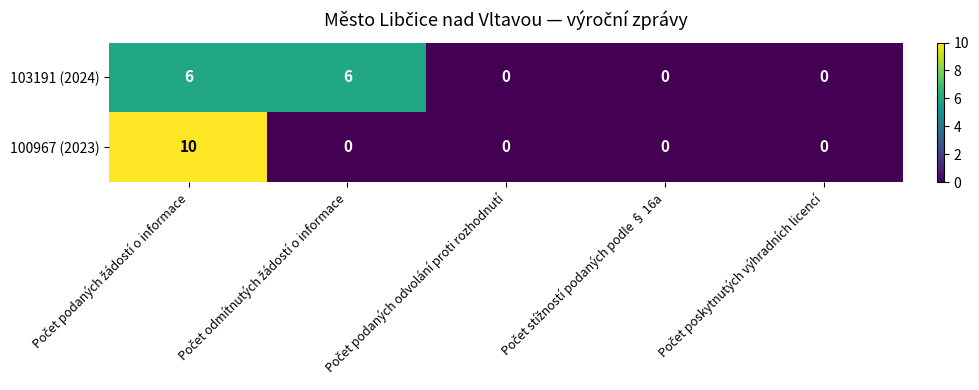

Count the 103191 (2024) values in the range 0 to 6.

5